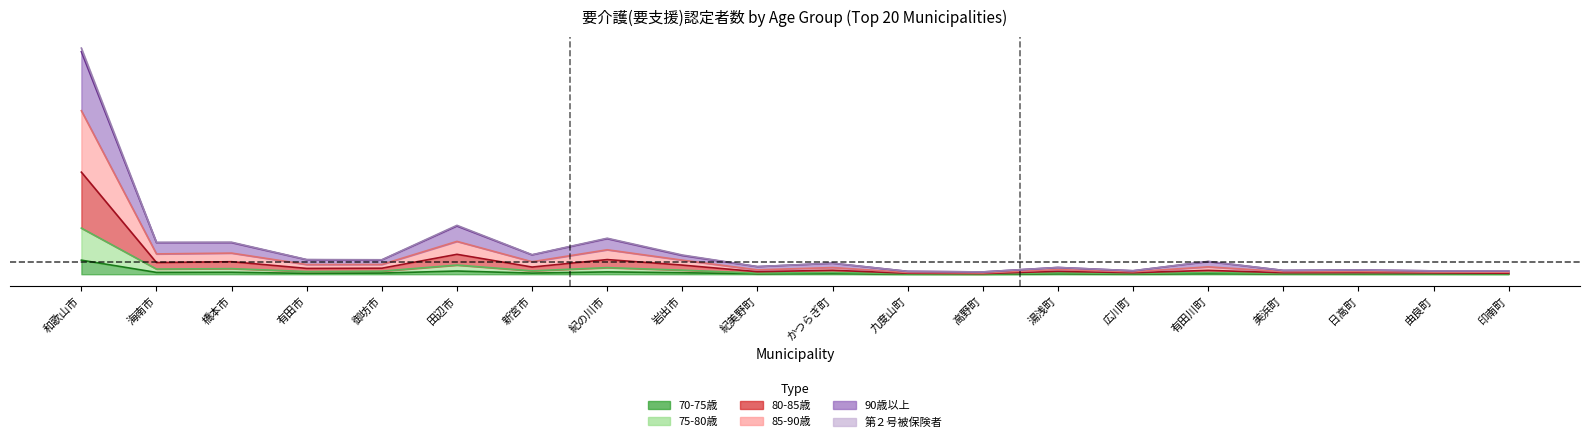

The 第２号被保険者合計 series shows 2.5 at 広川町. True or false?

True